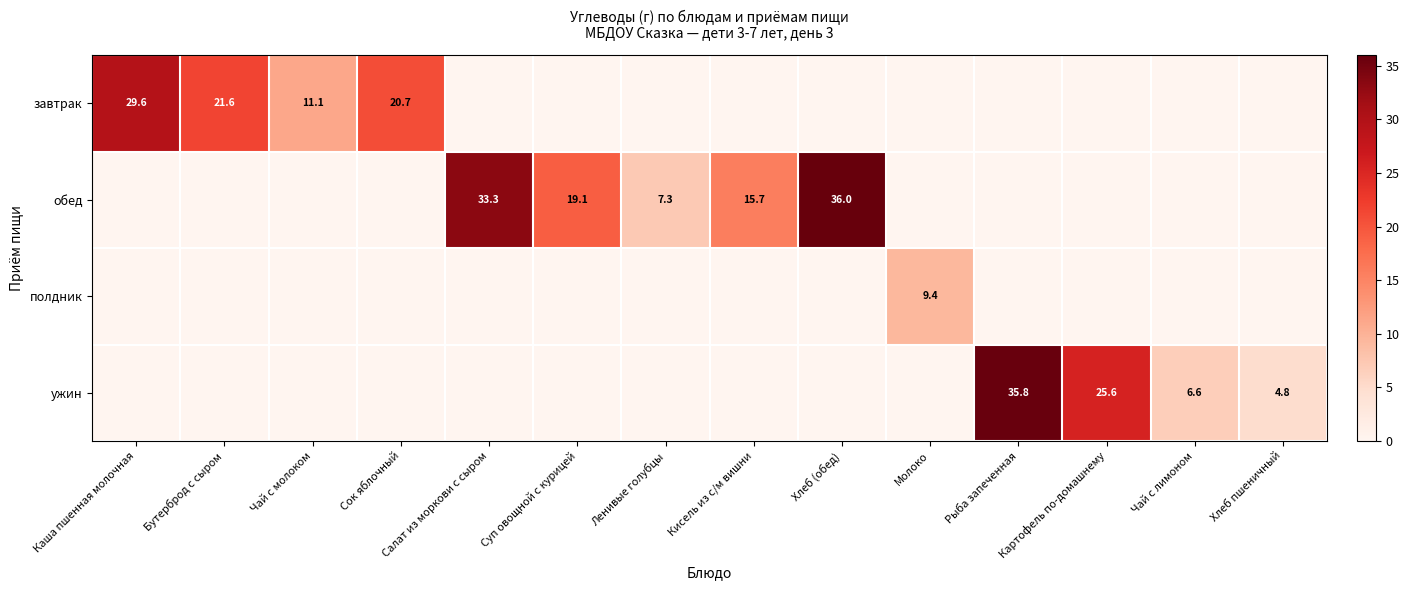

The value of ужин at Чай с лимоном is 6.6. True or false?

True